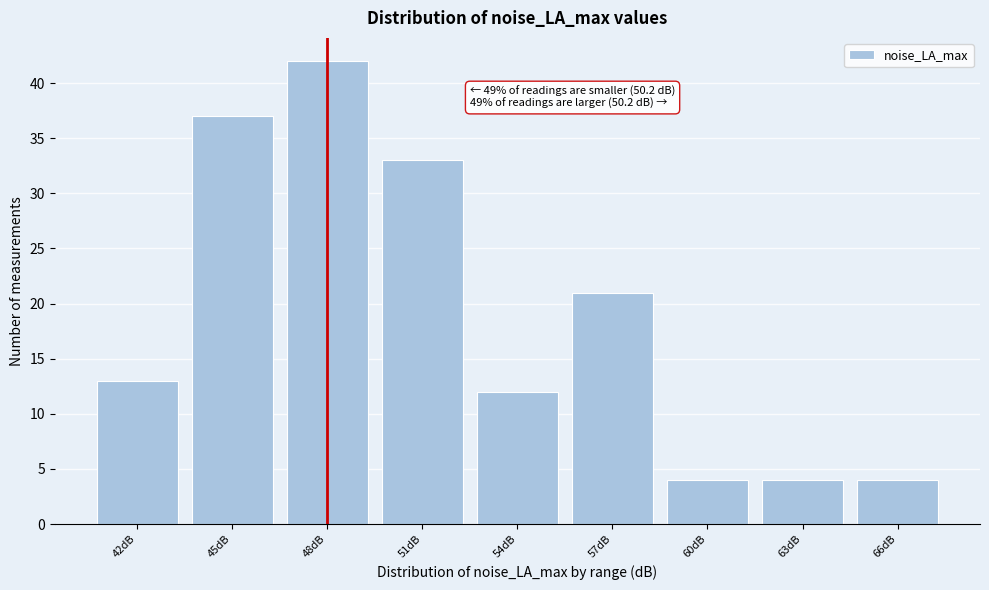

Reading left to right, extract all data points from this chart.

13	37	42	33	12	21	4	4	4